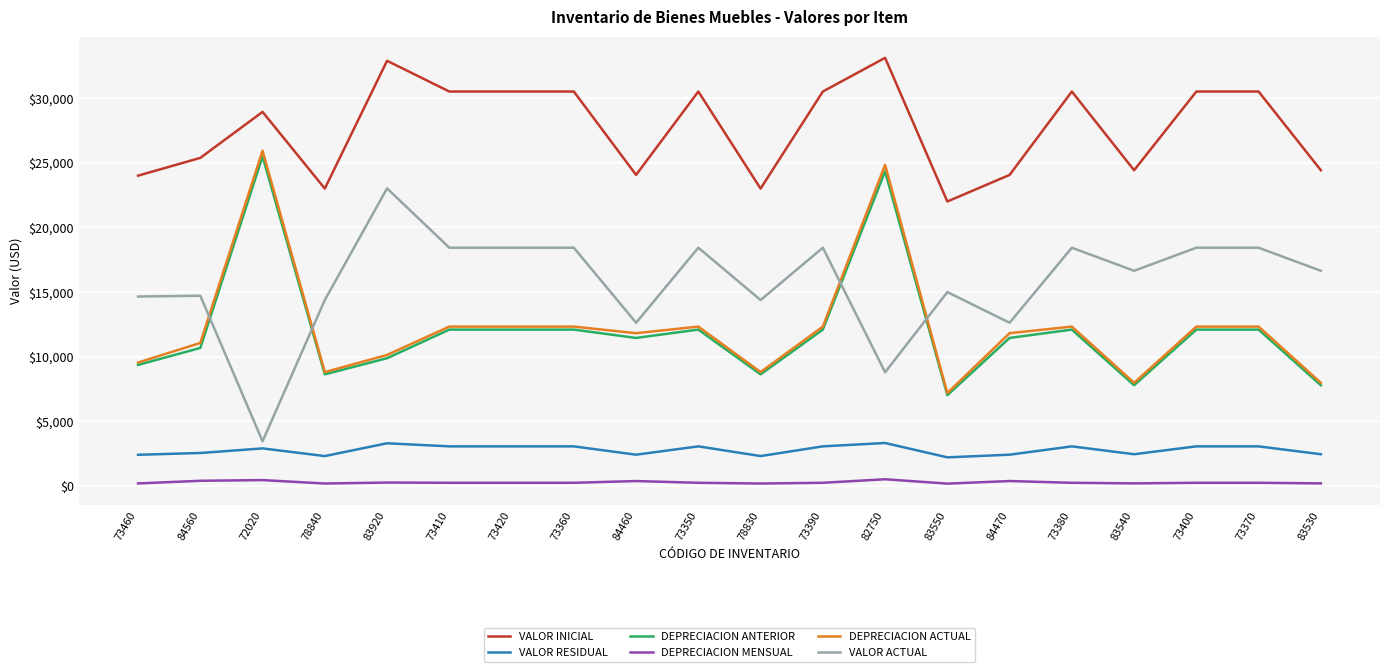

The DEPRECIACION MENSUAL series shows 232.6 at 73390. True or false?

True